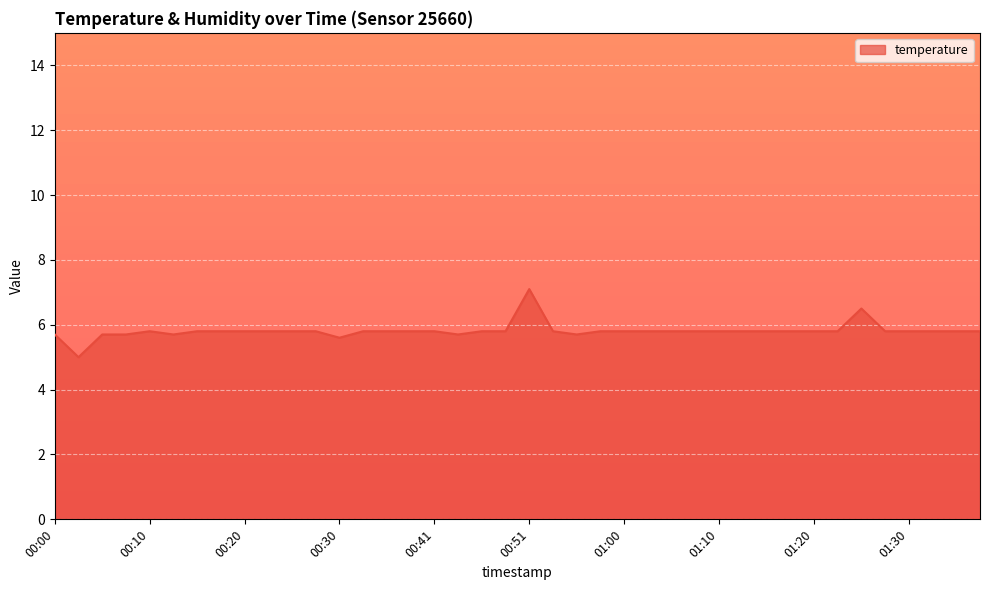

What is the maximum value shown in the chart?

7.1